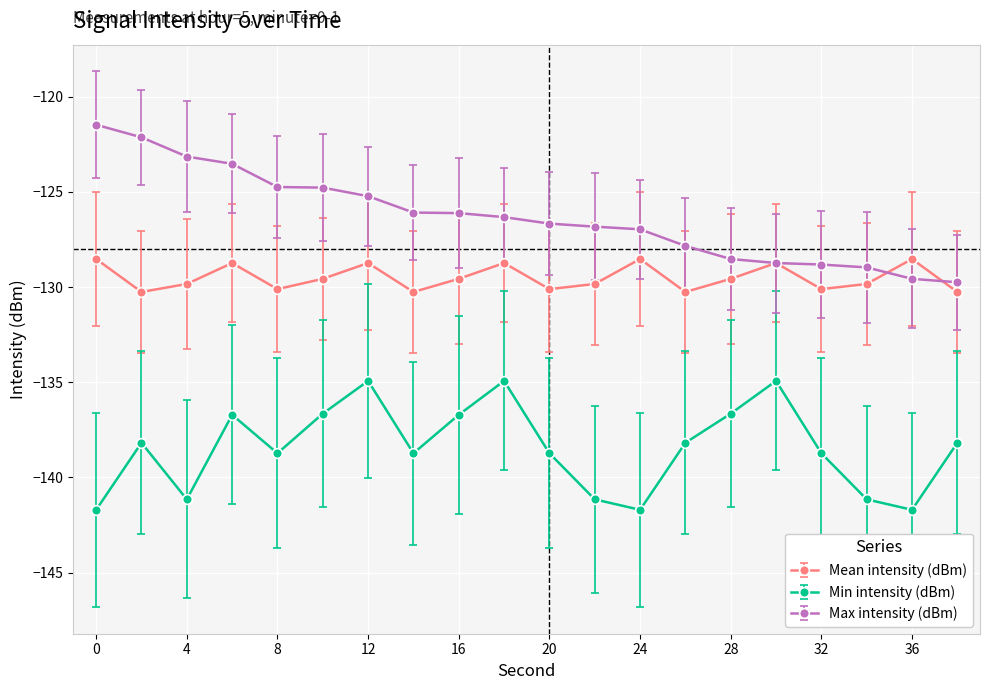

What is the highest value of the Max intensity (dBm) series?

-121.5